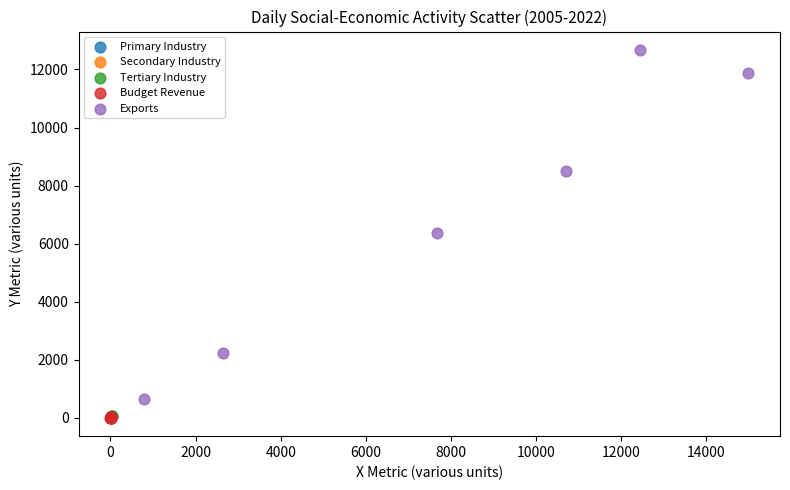

Which series reaches the maximum Y coordinate?

Exports